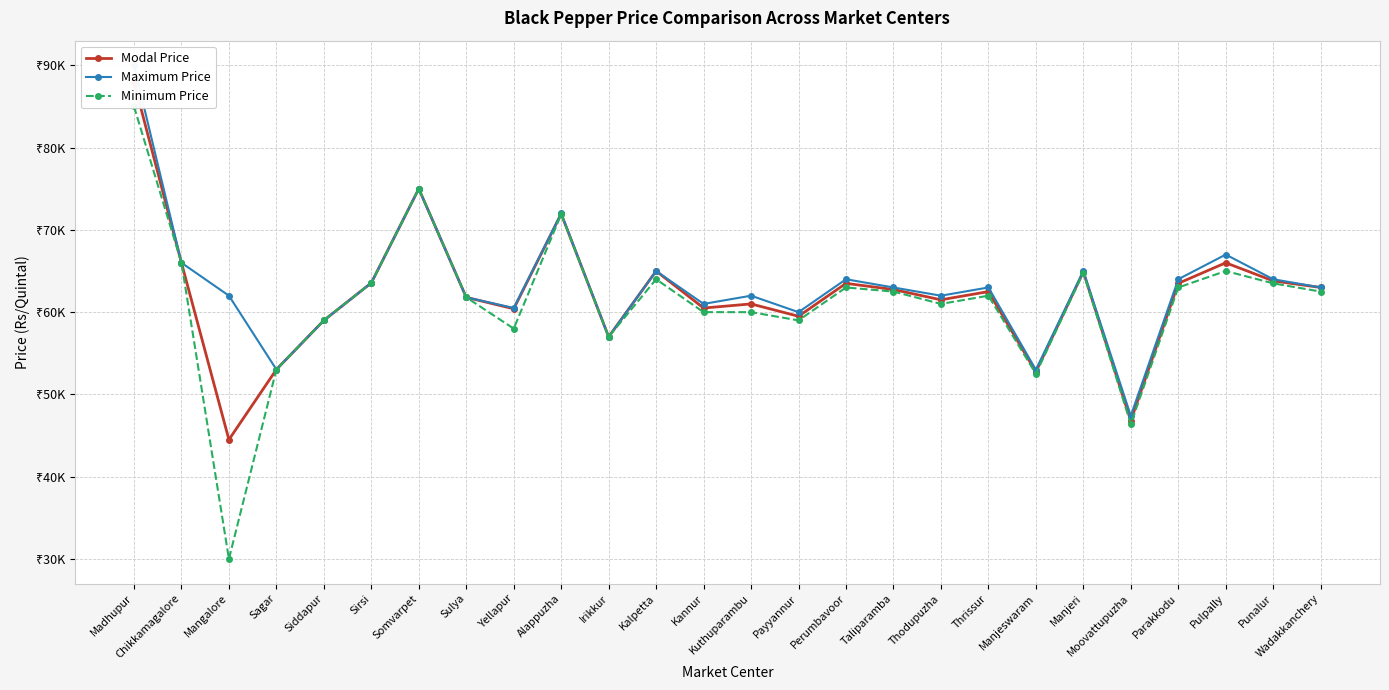

Where is Modal Price nearest to the value 66250?

Chikkamagalore